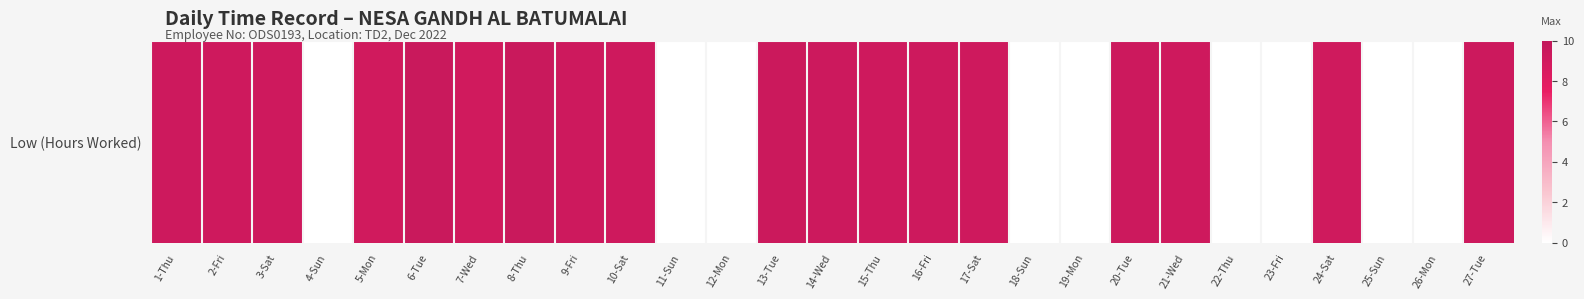

What is the sum of the values at 6-Tue and 24-Sat?

18.6